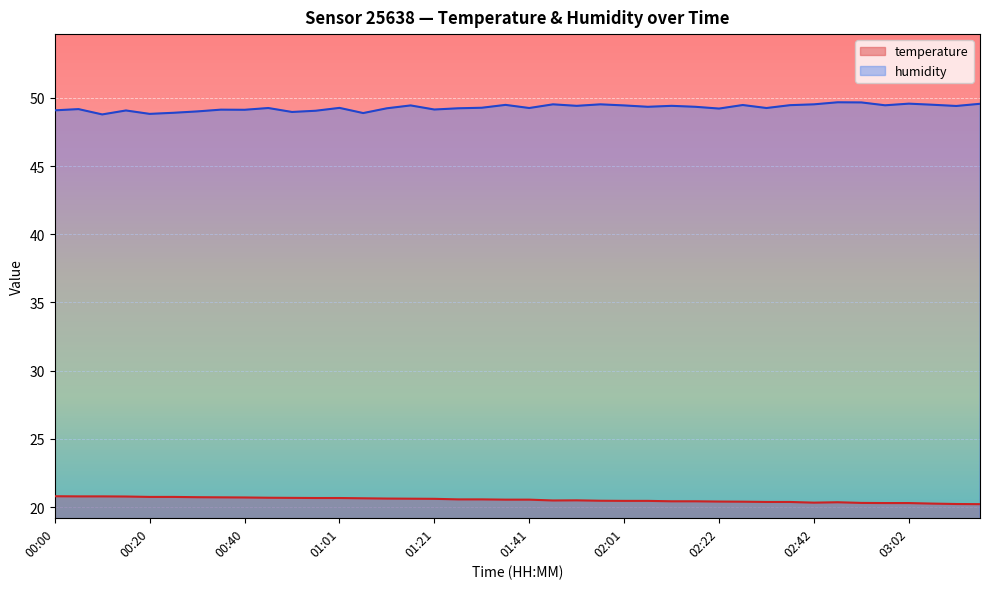

What is the value of the temperature point at the 34th from the left?

20.4